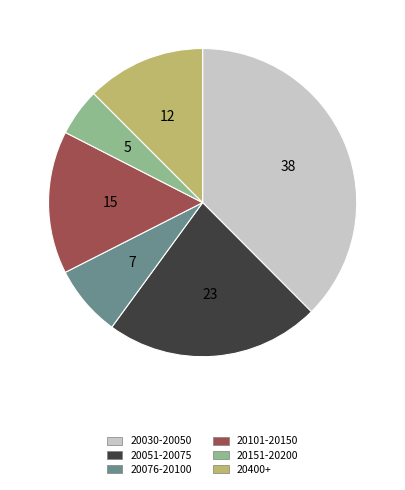

Is there any slice that represents more than half of the pie?

No